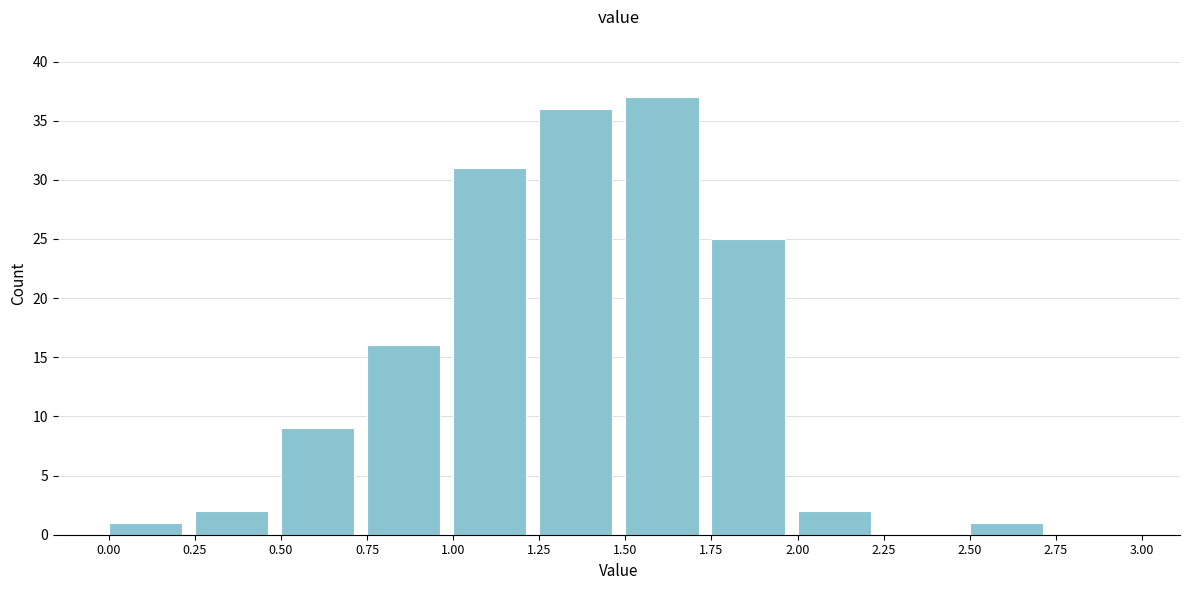

Over which range of the x-axis is the bar tallest?

1.50 to 1.75